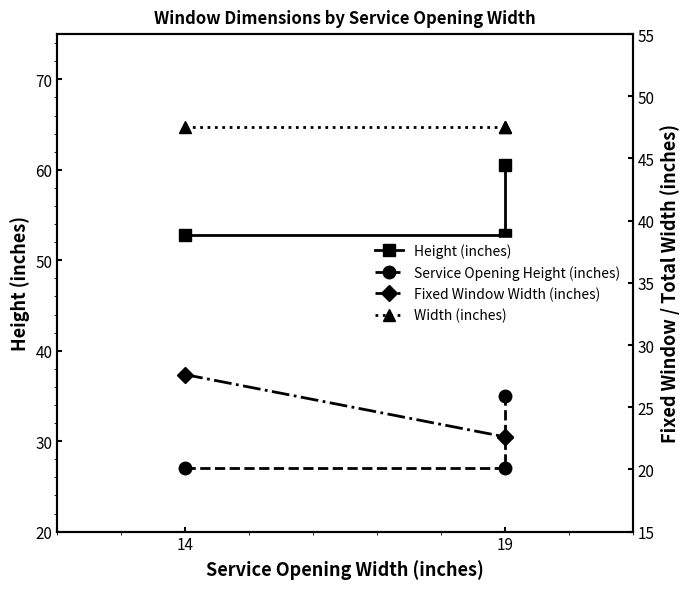

What is the maximum value shown in the chart?

60.5